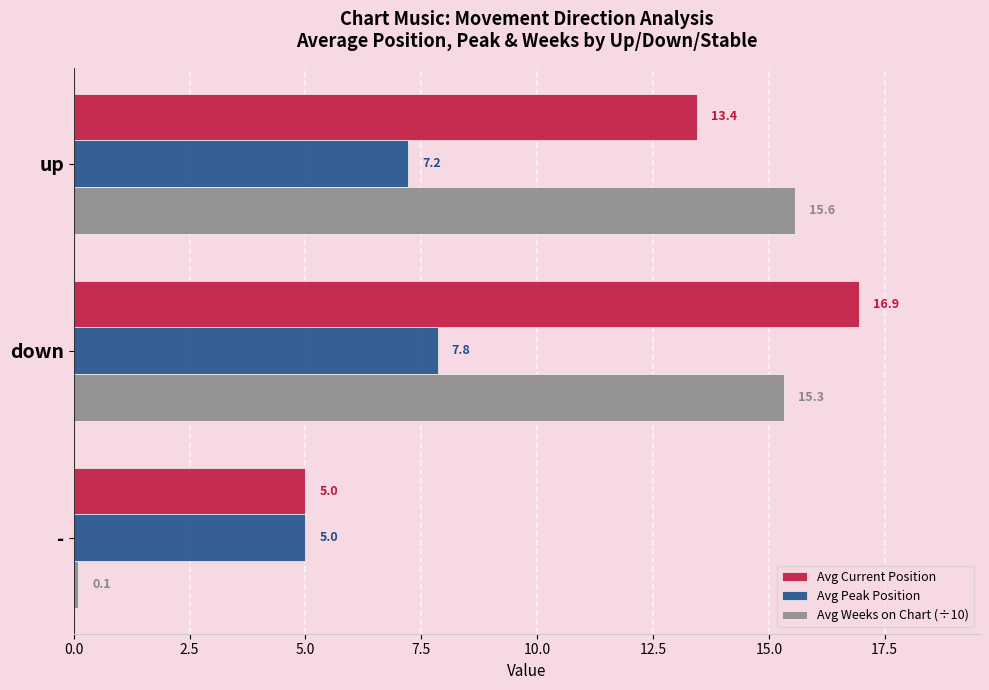

What is the average value of the Avg Peak Position series?

6.7